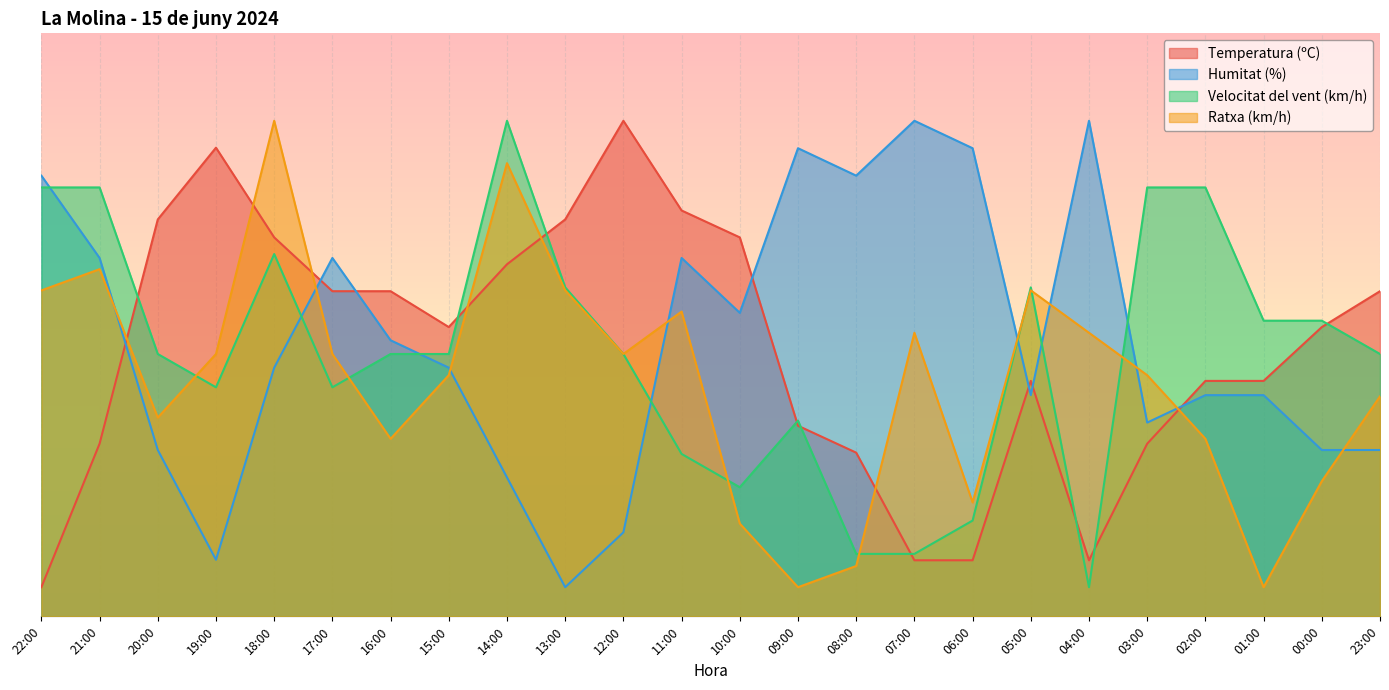

True or false: Humitat (%) and Ratxa (km/h) cross at least once.

True